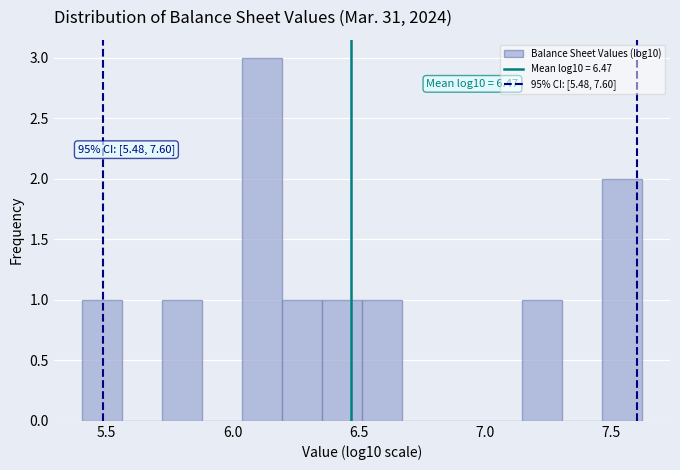

Read against the x-axis, roughly where is the centre of the tallest bar?

6.10